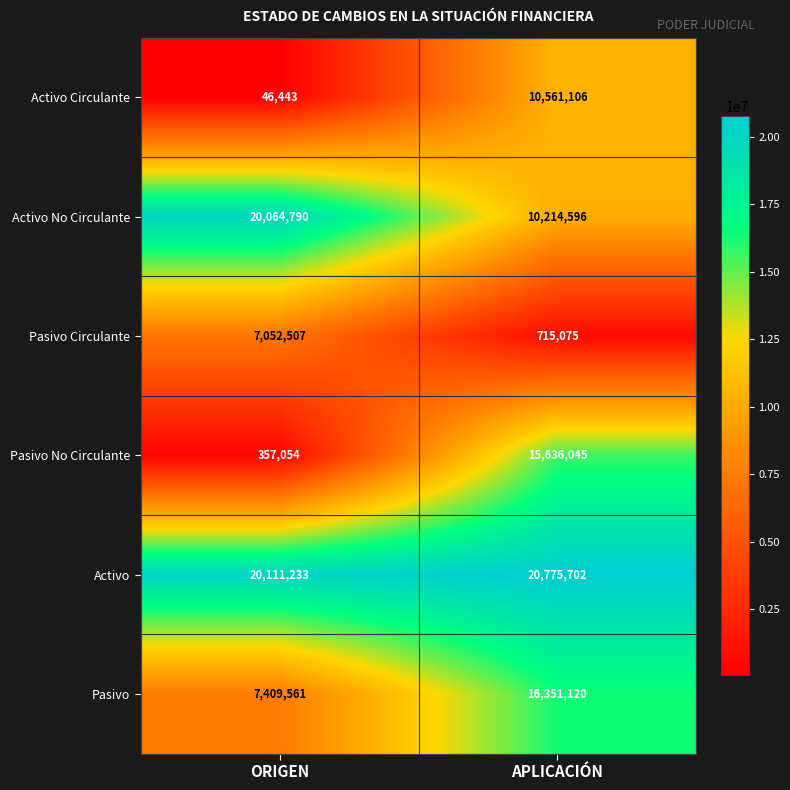

Reading right to left, list all the values displayed in this chart.

Activo Circulante: APLICACIÓN=10561106	ORIGEN=46443
Activo No Circulante: APLICACIÓN=10214596	ORIGEN=20064790
Pasivo Circulante: APLICACIÓN=715075	ORIGEN=7052507
Pasivo No Circulante: APLICACIÓN=15636045	ORIGEN=357054
Activo: APLICACIÓN=20775702	ORIGEN=20111233
Pasivo: APLICACIÓN=16351120	ORIGEN=7409561